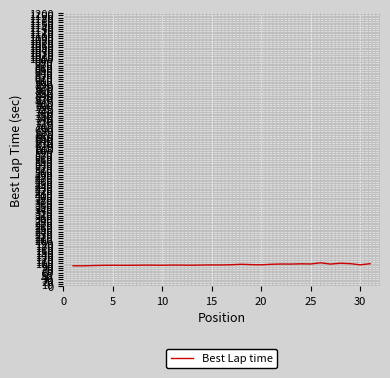

What is the greatest value displayed?

102.8